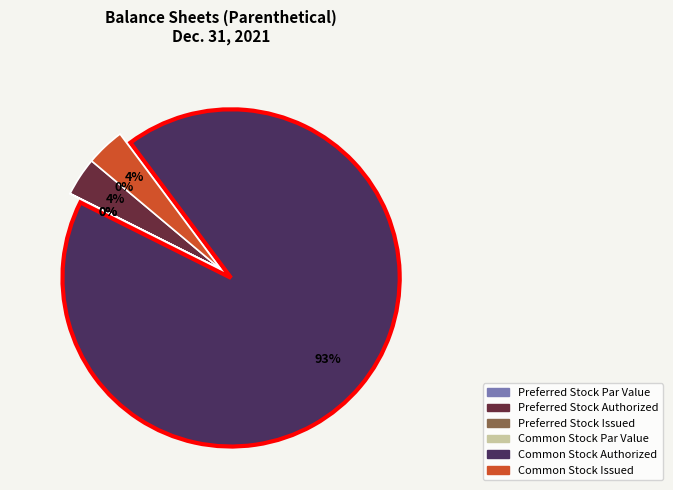

The Common Stock, Shares, Issued slice represents 4% of the pie. True or false?

True